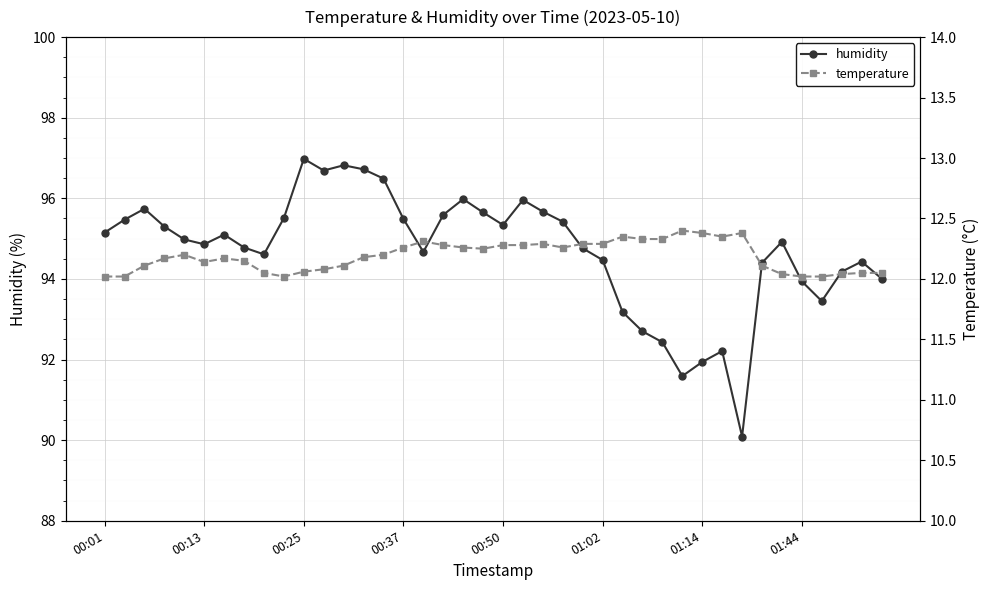

True or false: temperature and humidity cross at least once.

False